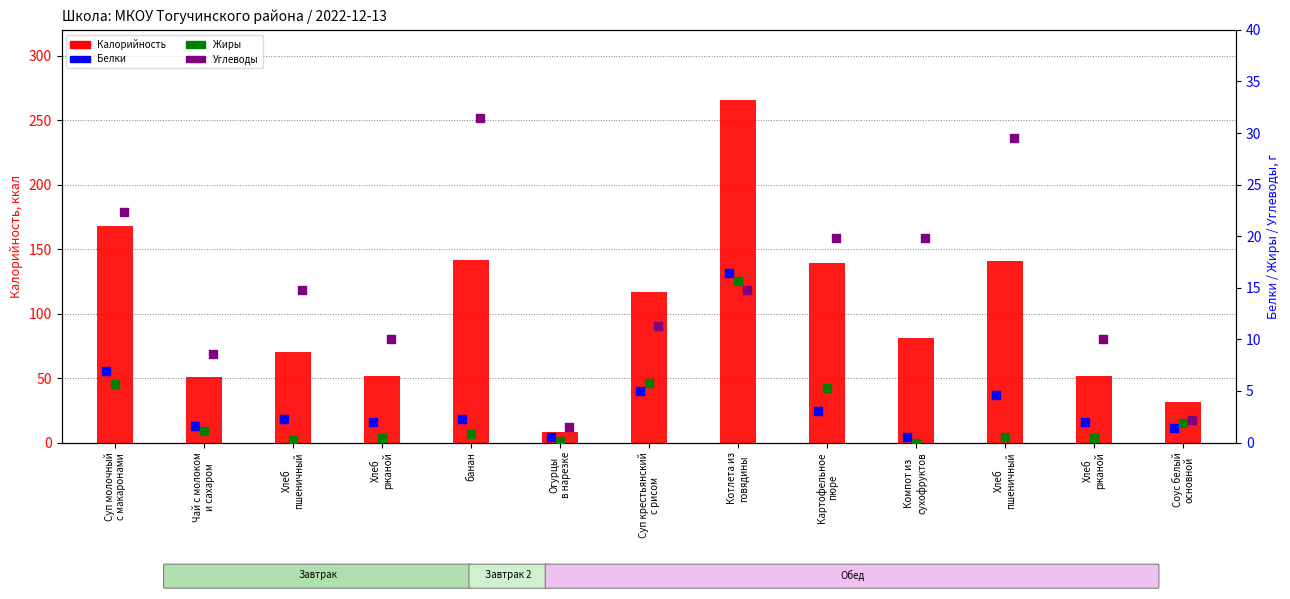

Which series contains the lowest Y value?

Жиры